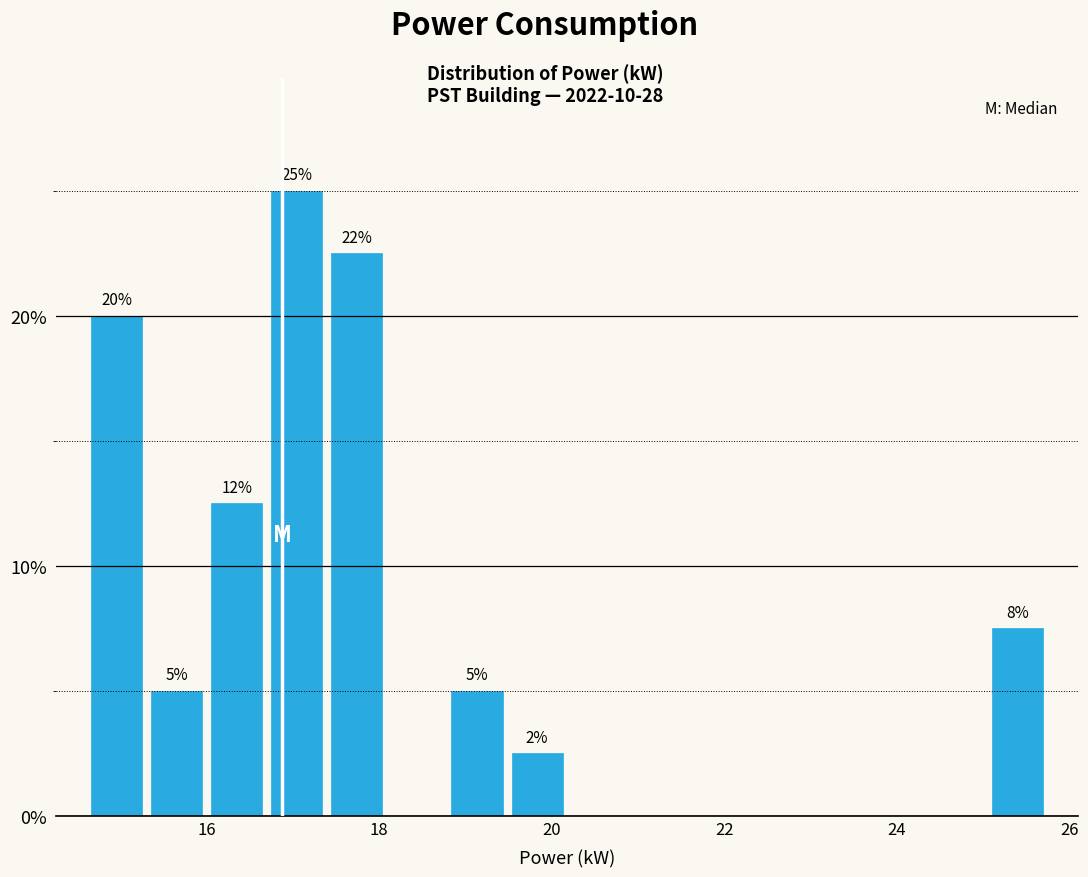

Around what value on the x-axis is the tallest bar? Give the approximate position of its centre, as read against the axis.

17.0